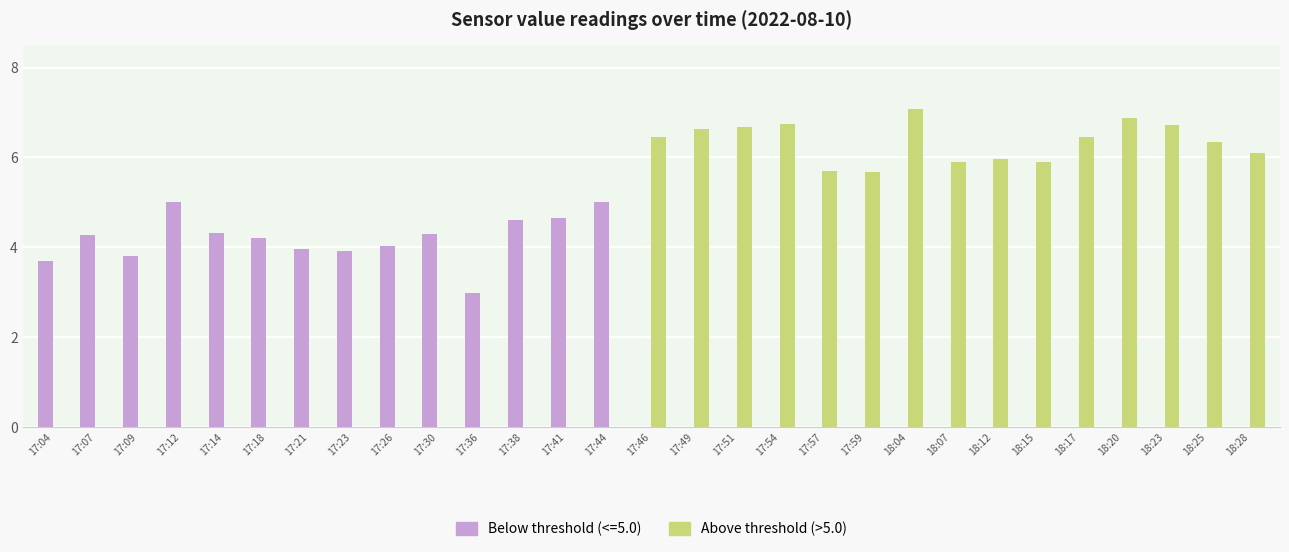

At which category does the chart reach its peak across all series?

18:04